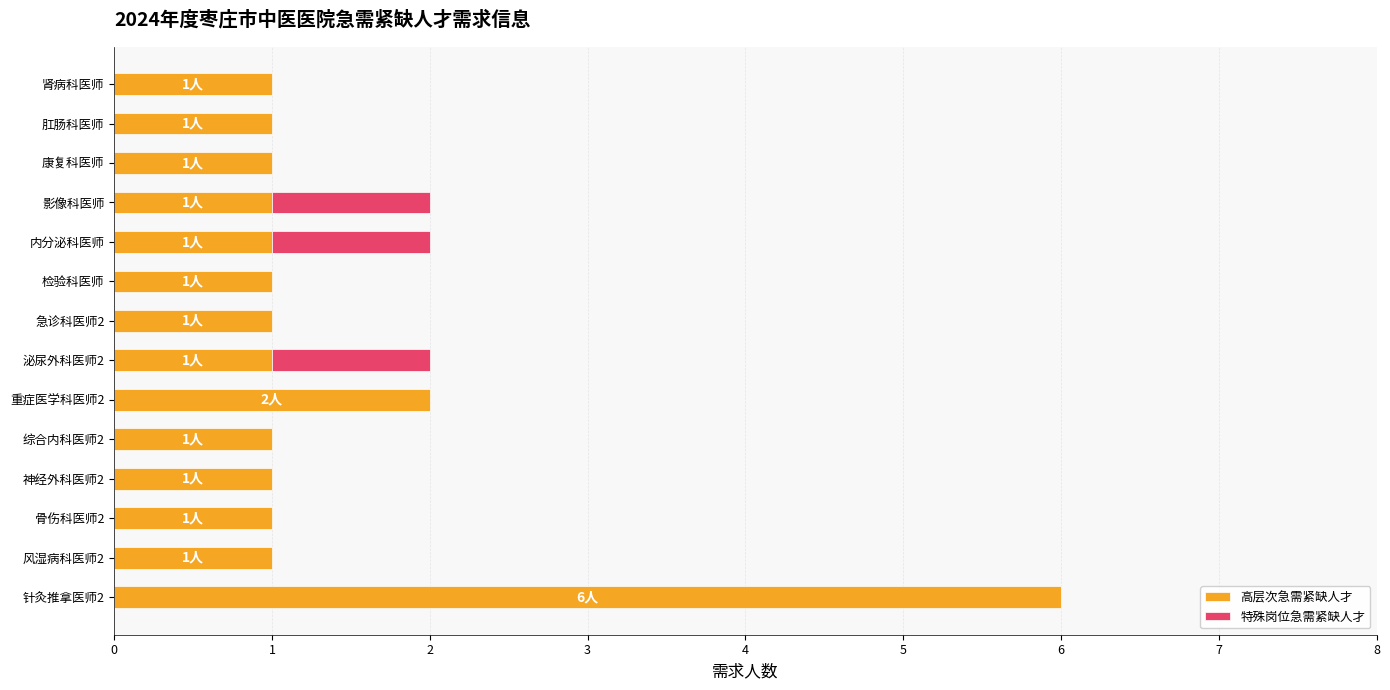

Where is 高层次急需紧缺人才 nearest to the value 3?

重症医学科医师2